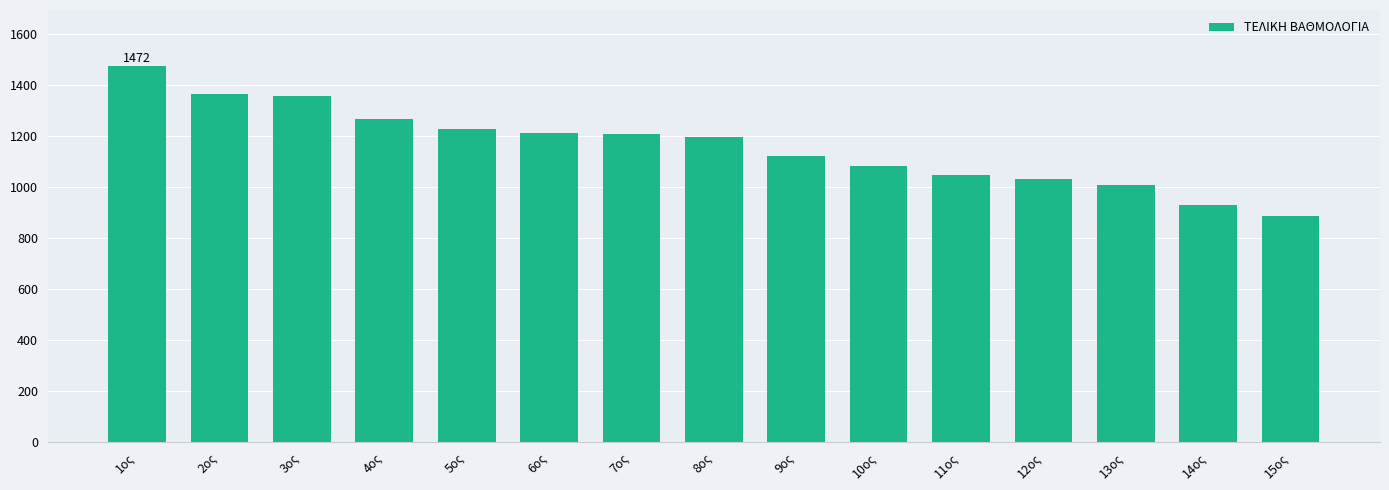

What is the label of the 2nd bar from the right?

14ος